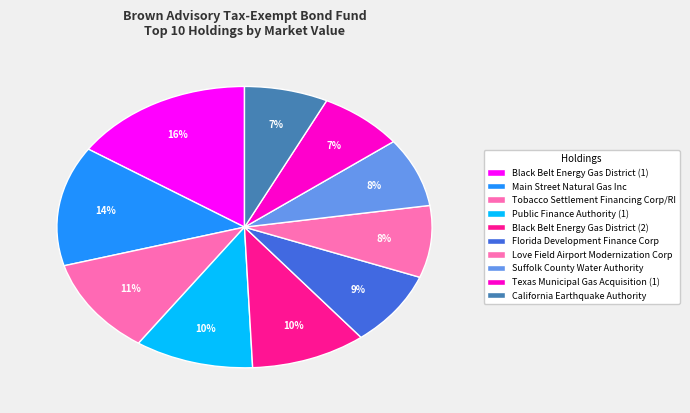

Count the number of slices in the pie.

10